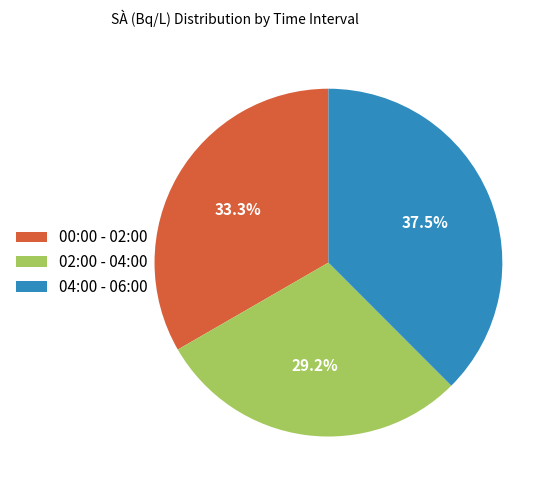

To the nearest percent, what is the average slice percentage?

33%